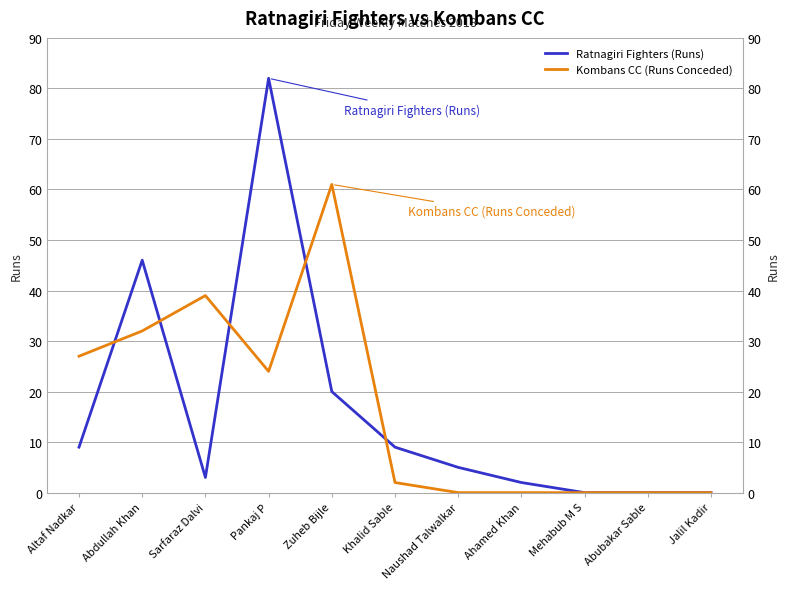

What is the sum of all Ratnagiri Fighters (Runs) values?

176